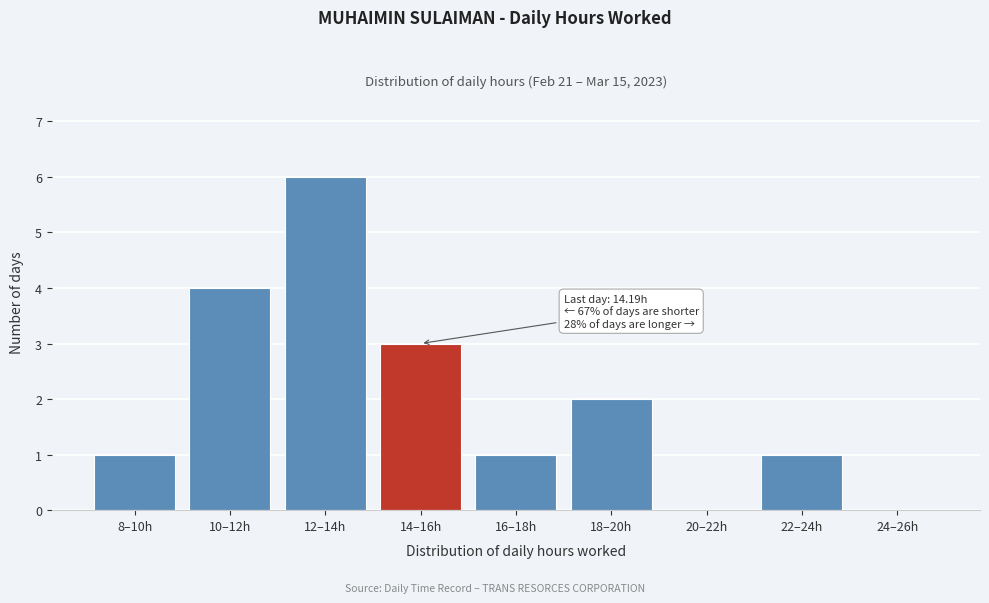

Reading left to right, transcribe all the data shown in this chart.

8–10h=1	10–12h=4	12–14h=6	14–16h=3	16–18h=1	18–20h=2	20–22h=0	22–24h=1	24–26h=0